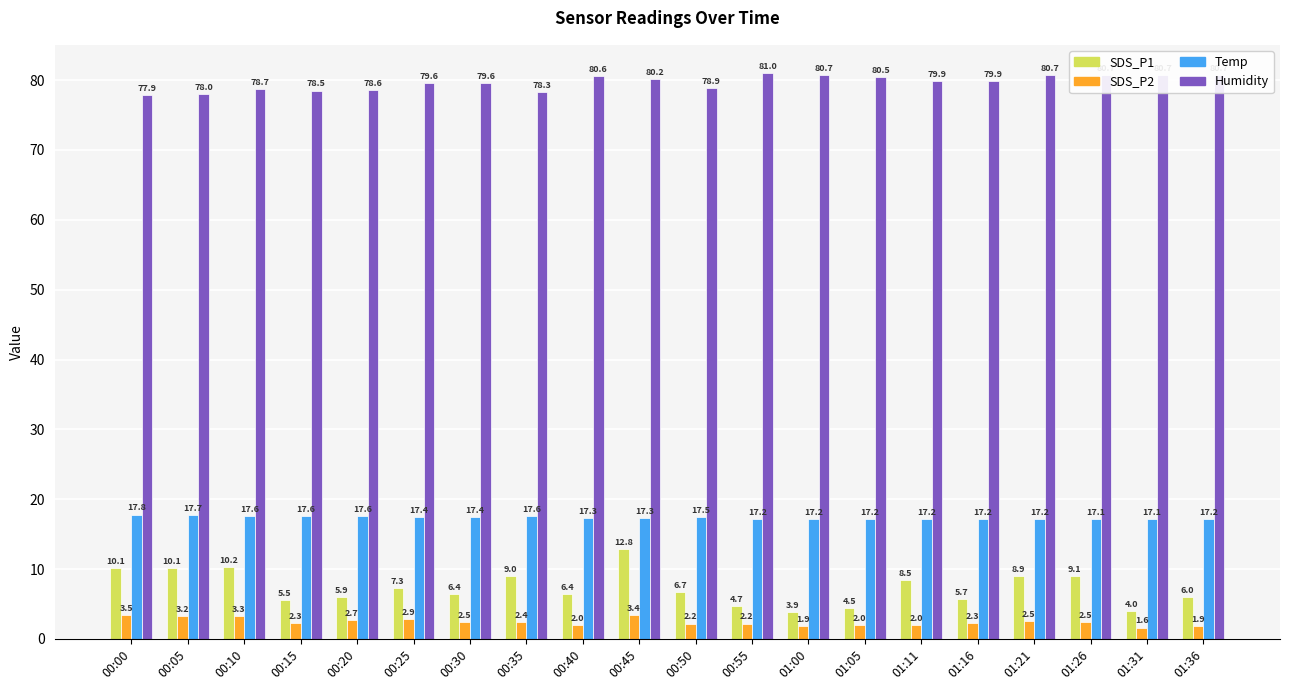

At which category is the sum across all series the highest?

00:45